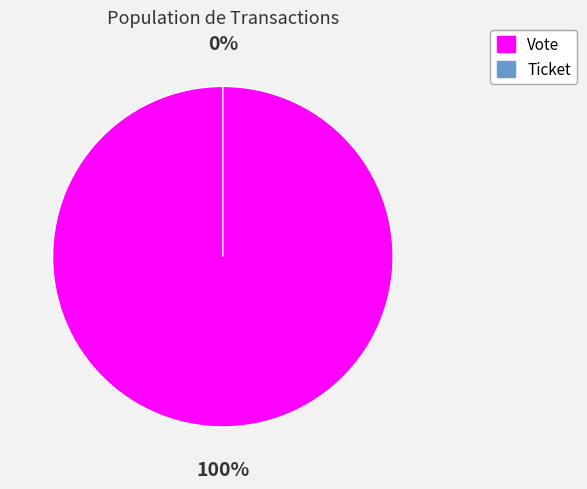

Rank the categories by value from highest to lowest.

Vote, Ticket